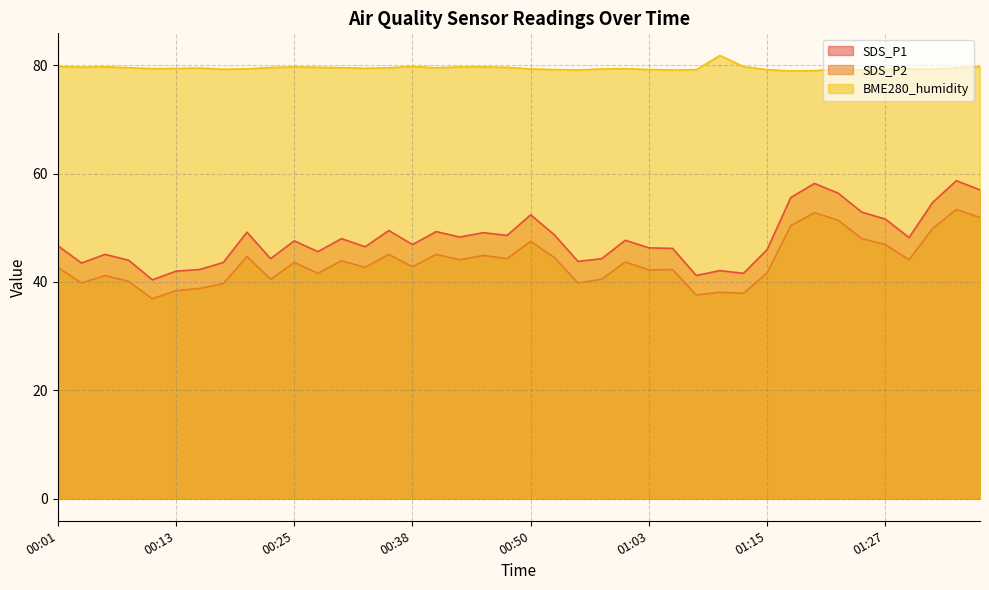

What is the spread (max minus min) of values at 01:10?

43.7